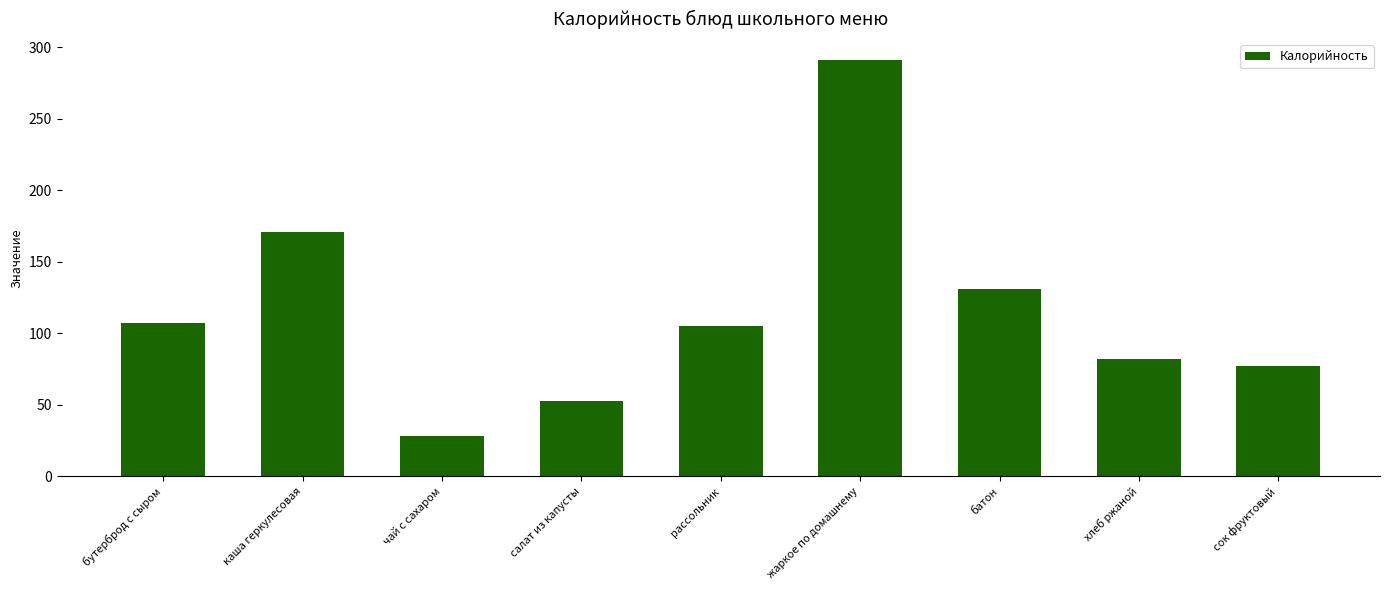

Reading left to right, extract all data points from this chart.

107	171	28	53	105	291	131	82	77